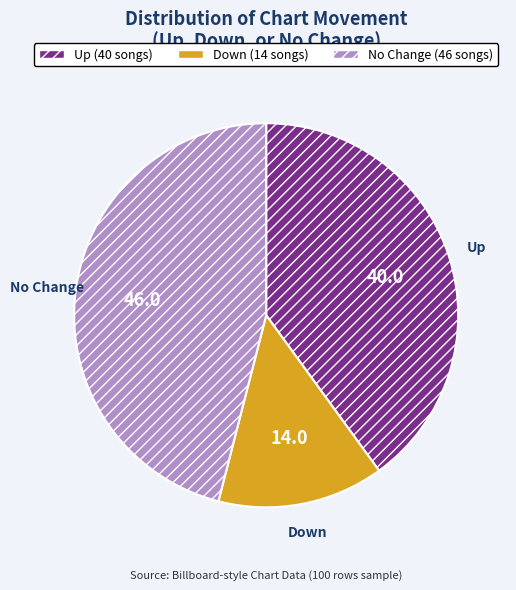

Is there a majority slice in this chart?

No